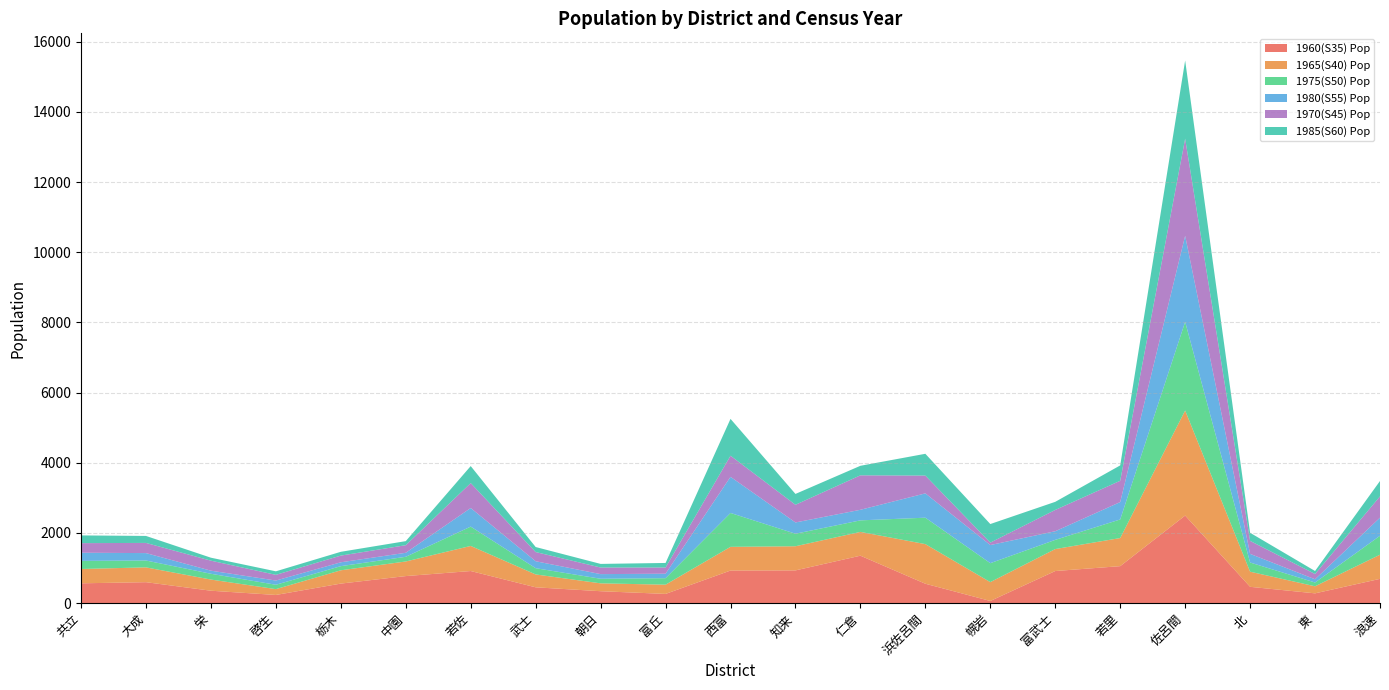

Reading left to right, what are all the values shown in this chart?

1960(S35) Pop: 566	598	355	234	558	772	916	452	341	264	930	934	1353	554	63	916	1055	2497	466	280	693
1965(S40) Pop: 408	422	318	166	379	416	715	367	224	263	675	688	678	1129	537	626	801	2993	431	201	688
1975(S50) Pop: 231	196	165	125	118	134	551	178	131	185	966	357	329	753	540	262	530	2527	262	108	540
1980(S55) Pop: 233	211	88	120	110	114	530	198	132	128	1029	321	301	693	516	246	495	2453	246	92	516
1970(S45) Pop: 273	290	285	162	191	216	710	262	188	176	602	504	982	507	69	607	607	2766	370	150	607
1985(S60) Pop: 220	199	85	101	108	116	485	143	103	130	1050	309	272	621	530	231	438	2229	231	86	438